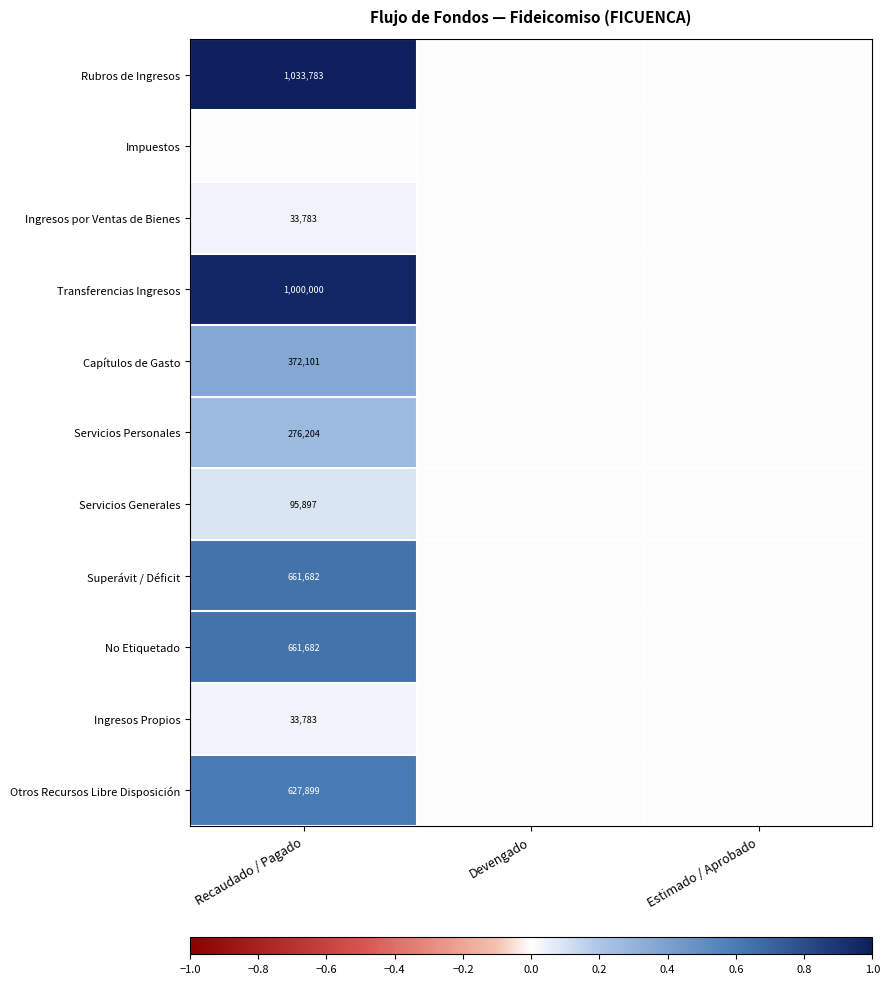

The Servicios Personales series shows 76663 at Recaudado / Pagado. True or false?

False